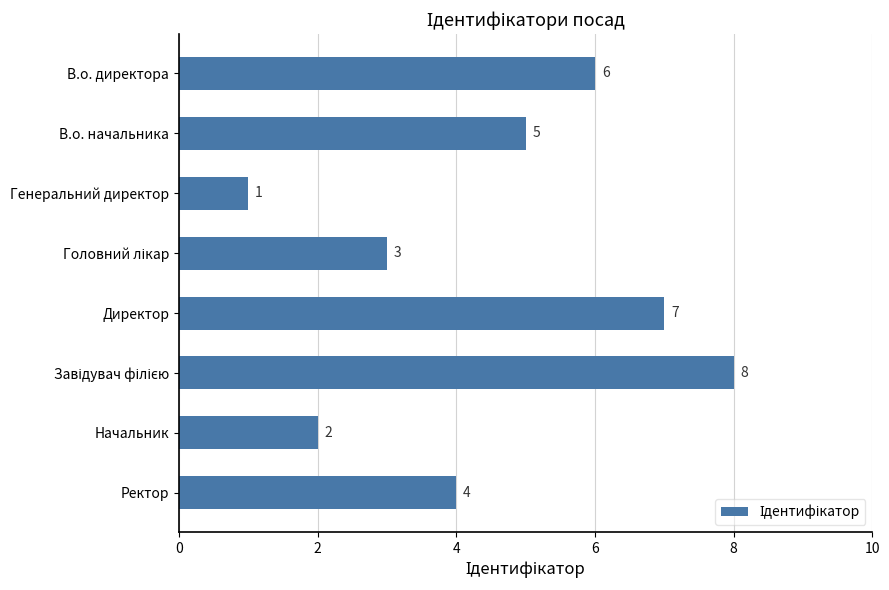

What is the sum of all values?

36